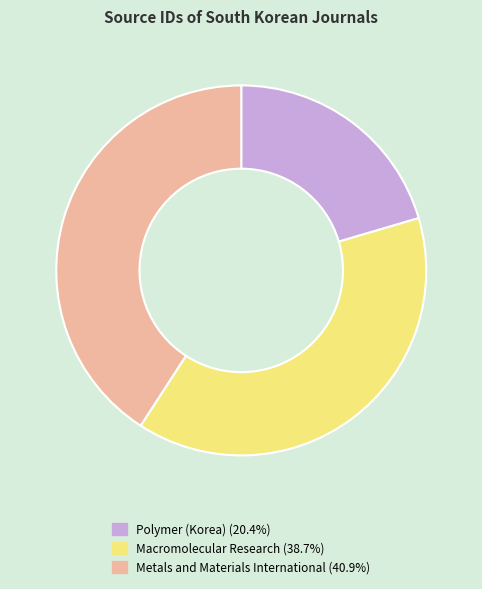

Which has a higher value, Polymer (Korea) or Macromolecular Research?

Macromolecular Research